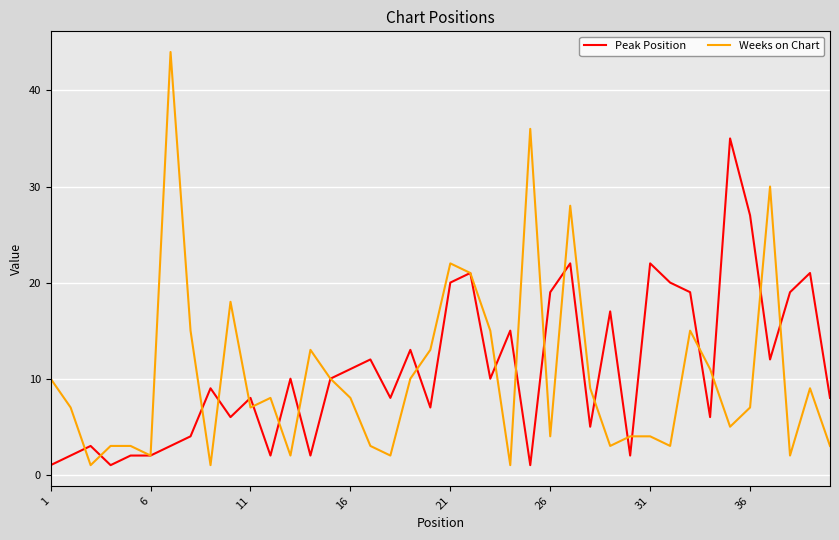

Which series has the largest range (max minus min)?

Weeks on Chart